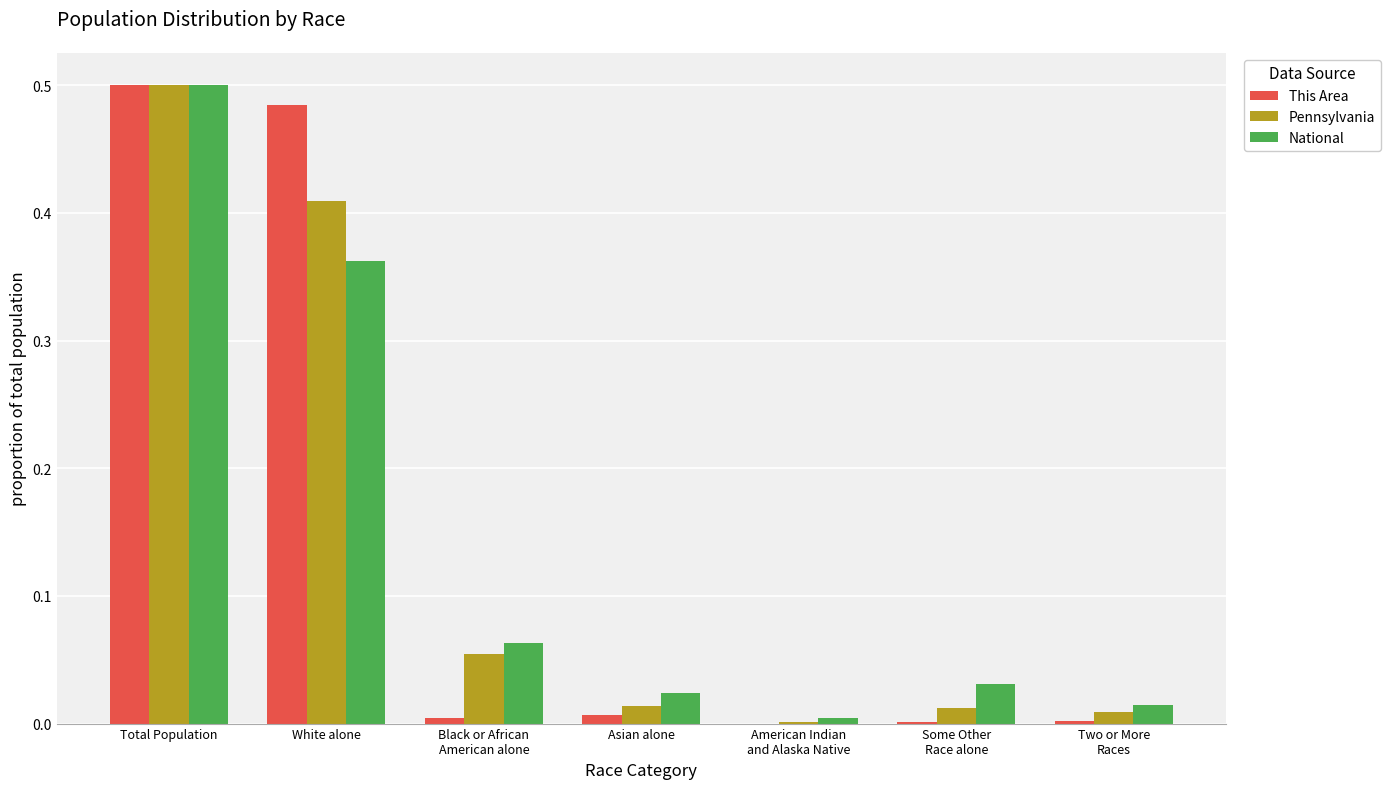

The This Area series shows 0.5 at Total Population. True or false?

True